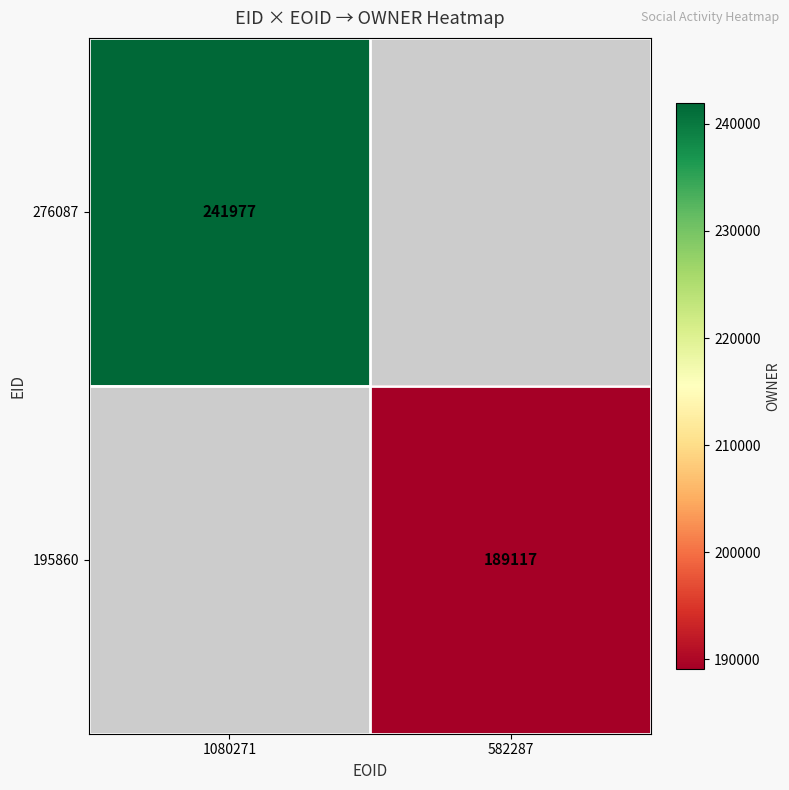

Is it true that 195860 equals 189117 at 582287?

True